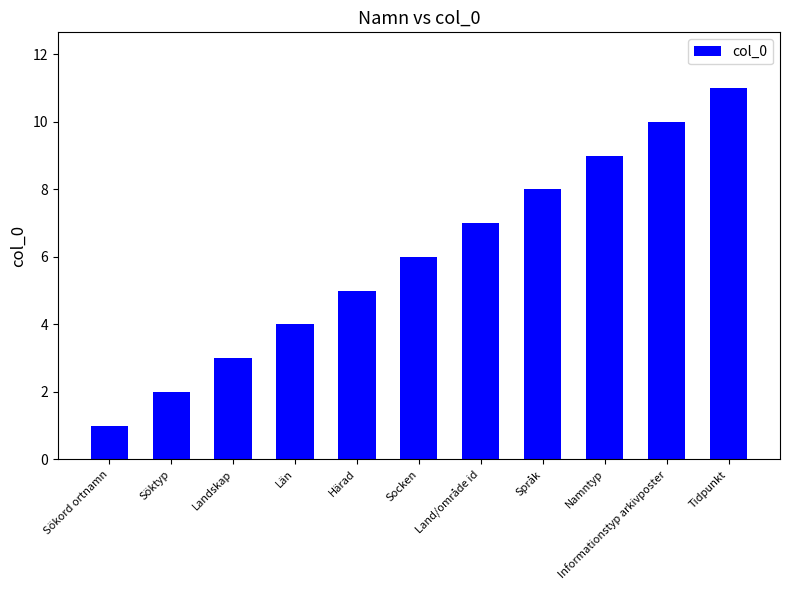

Count the number of categories in the chart.

11